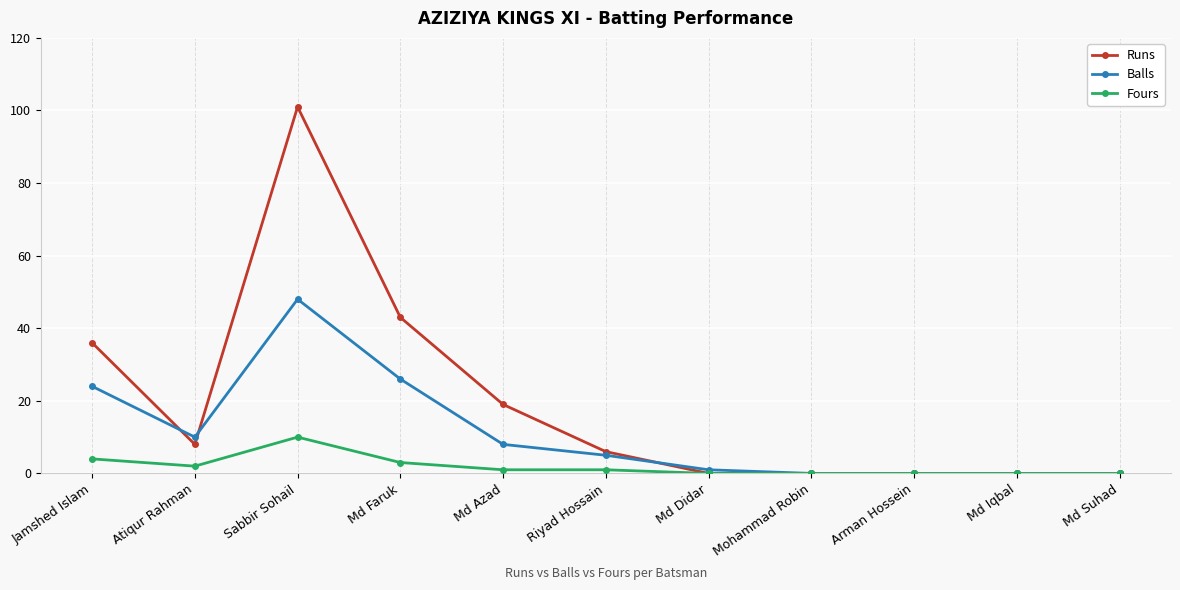

At which category is the sum across all series the highest?

Sabbir Sohail